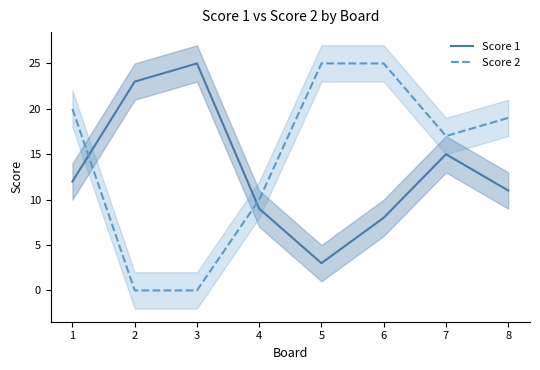

What is the sum of the Score 2 values at 3 and 7?

17